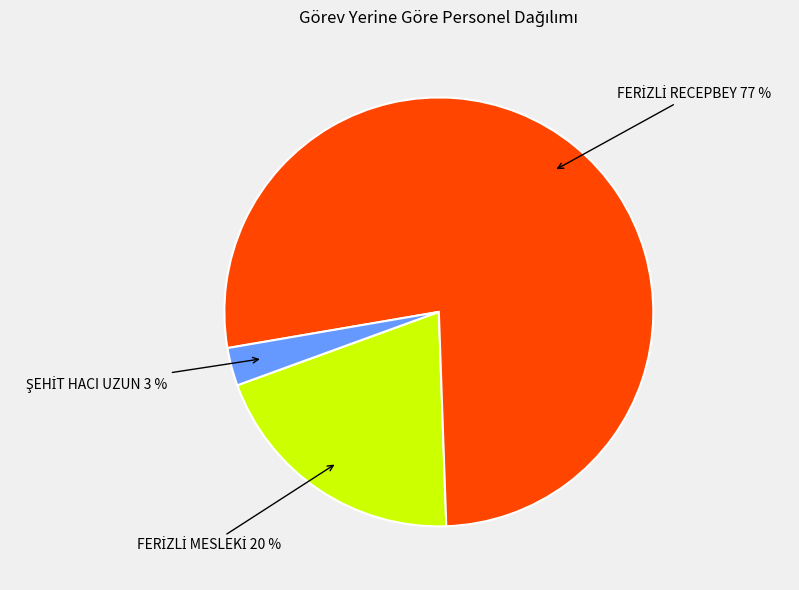

To the nearest percent, what is the difference between the largest and smallest slice percentages?

74%